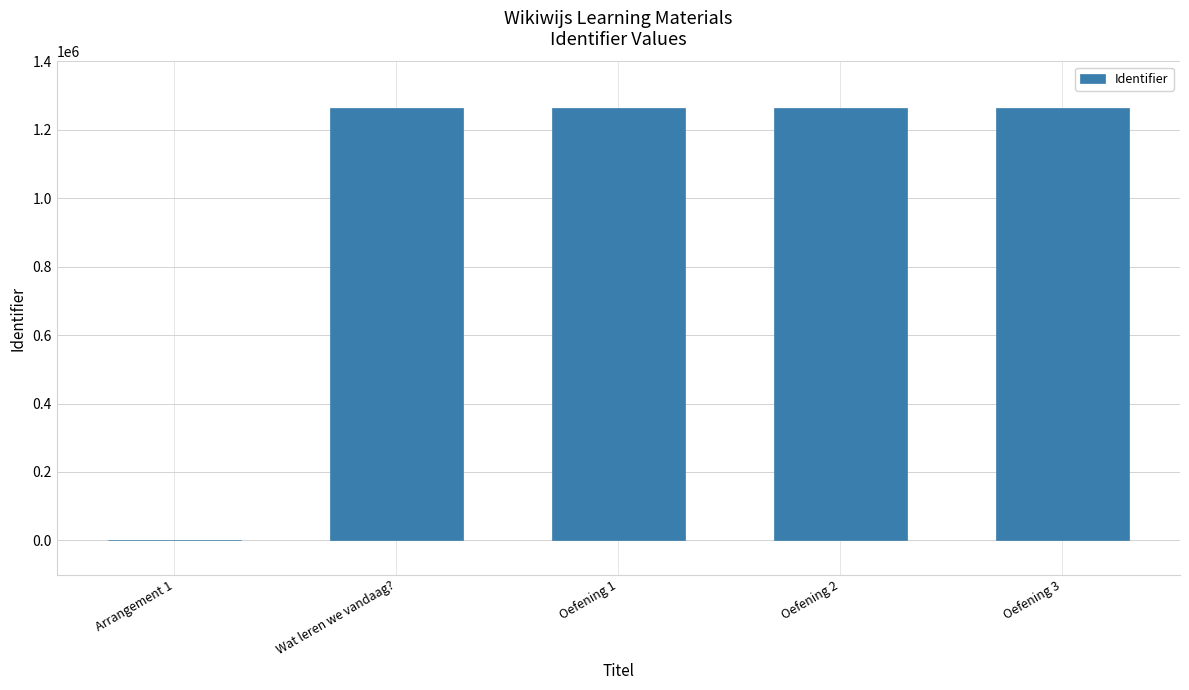

At which label is the value closest to 631819?

Wat leren we vandaag?